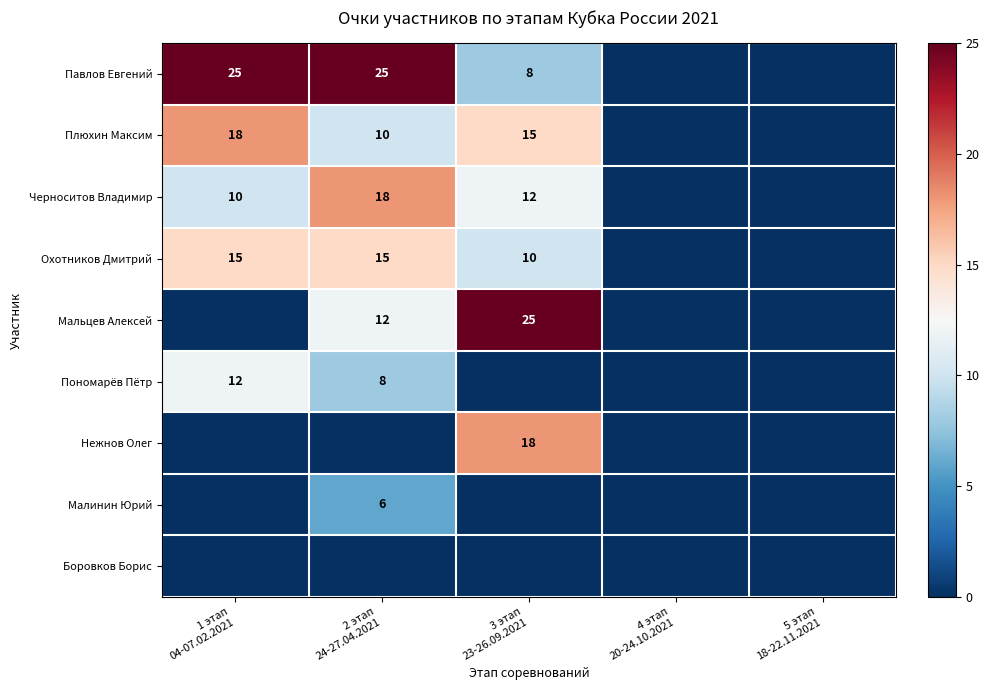

Where is Малинин Юрий nearest to the value 3?

1 этап 04-07.02.2021